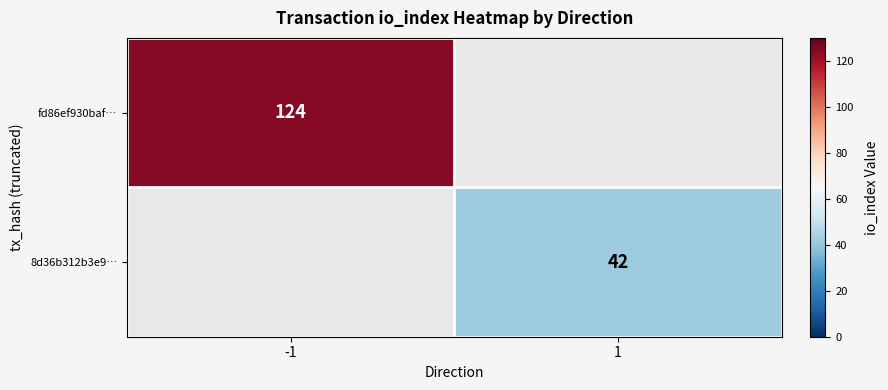

The fd86ef930baf… series shows 27 at -1. True or false?

False